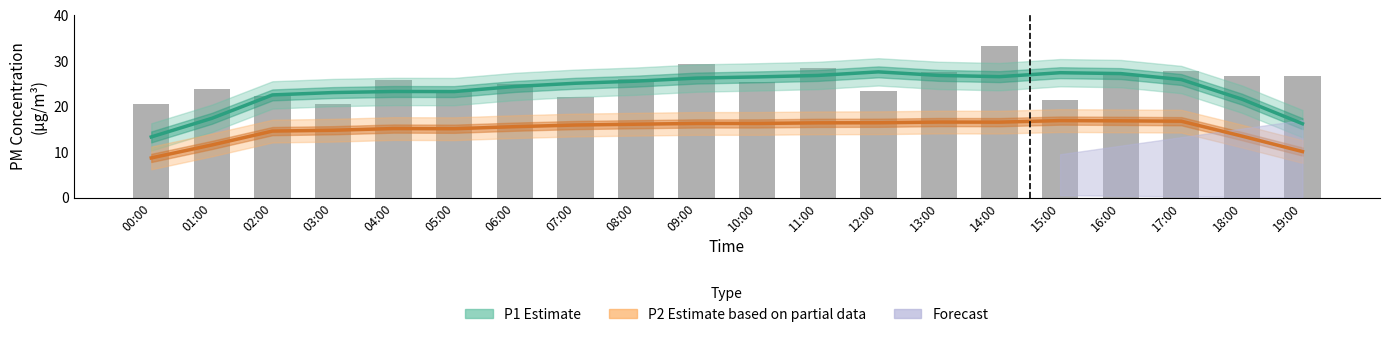

Reading left to right, transcribe all the data shown in this chart.

P1 Estimate: 00:00=13.3	01:00=17.4	02:00=22.5	03:00=23.0	04:00=23.3	05:00=23.3	06:00=24.4	07:00=25.1	08:00=25.6	09:00=26.2	10:00=26.5	11:00=26.8	12:00=27.6	13:00=26.8	14:00=26.5	15:00=27.4	16:00=27.2	17:00=25.9	18:00=21.6	19:00=16.2
P2 Estimate (partial): 00:00=8.7	01:00=11.5	02:00=14.6	03:00=14.8	04:00=15.1	05:00=15.1	06:00=15.6	07:00=15.9	08:00=16.1	09:00=16.3	10:00=16.3	11:00=16.4	12:00=16.4	13:00=16.6	14:00=16.5	15:00=16.9	16:00=16.8	17:00=16.8	18:00=13.5	19:00=10.1